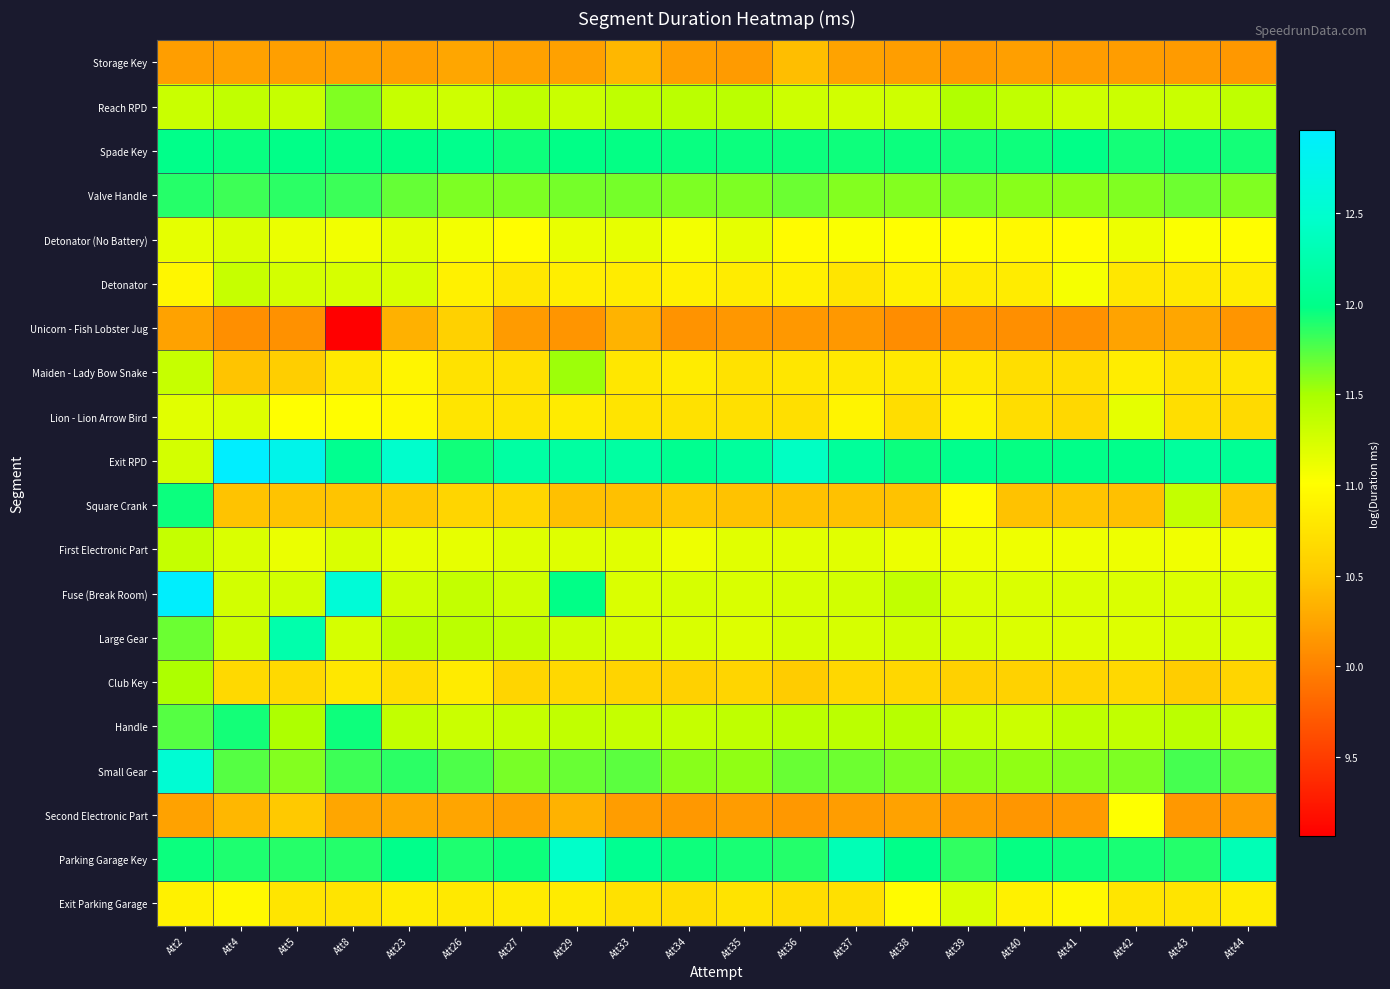

What is the total value across all series at Att41?

221.2